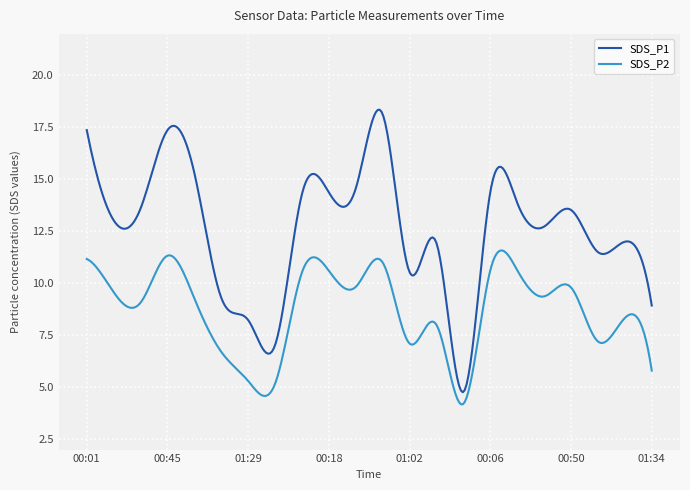

What is the greatest value displayed?

18.4